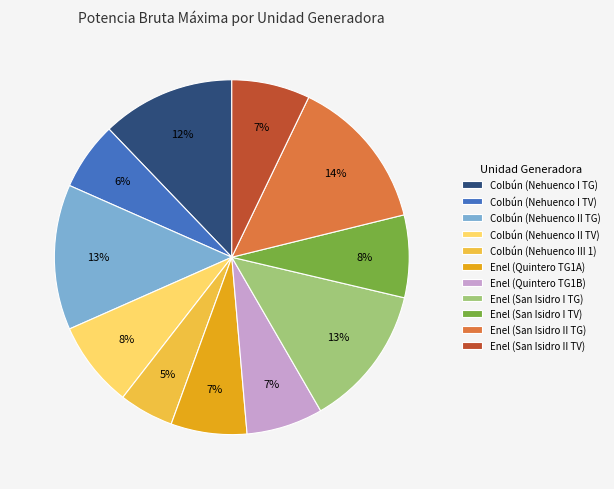

Is there any slice that represents more than half of the pie?

No